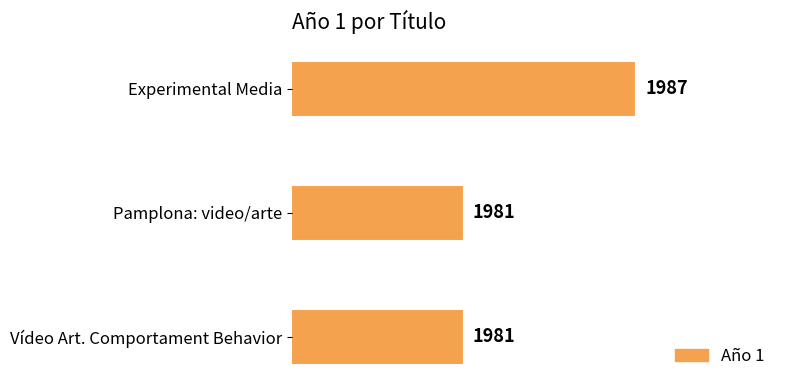

Reading bottom to top, transcribe all the data shown in this chart.

1981	1981	1987